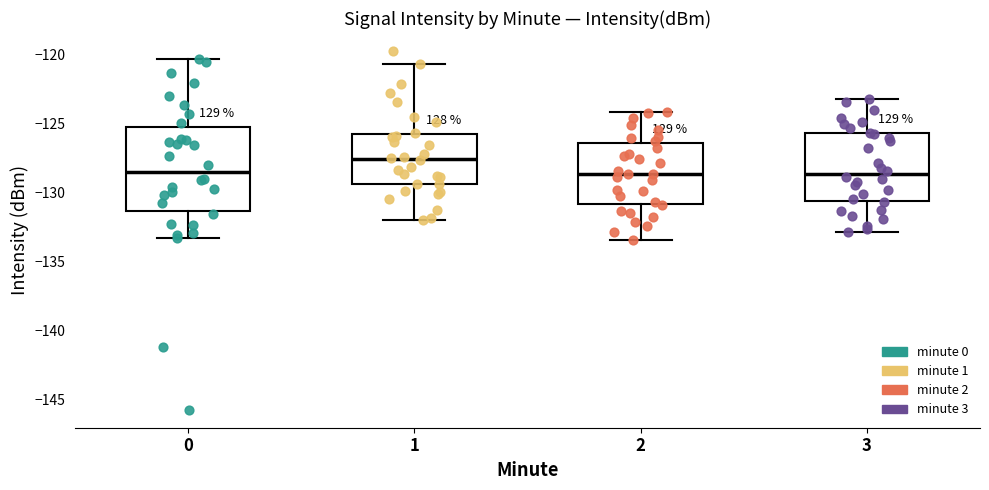

Comparing the boxes themselves (not the whiskers), which one is the tallest?

0